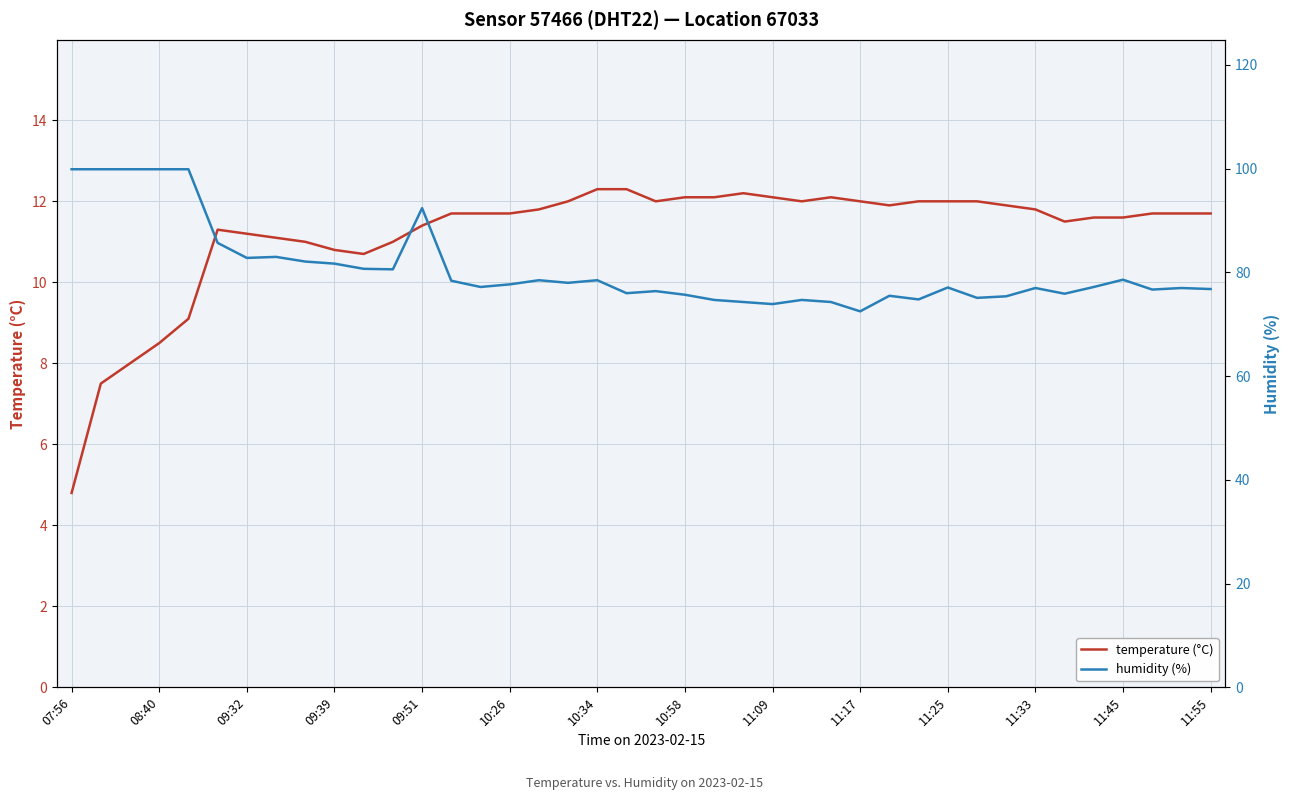

What value does the temperature (°C) series have at 34?

11.5